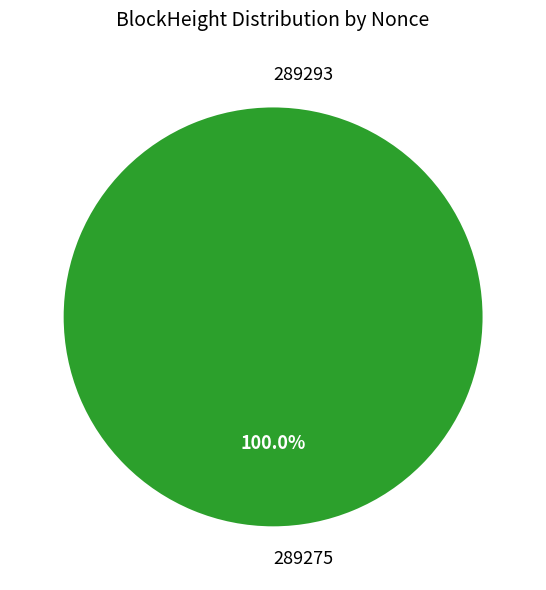

How many slices are in this pie chart?

2